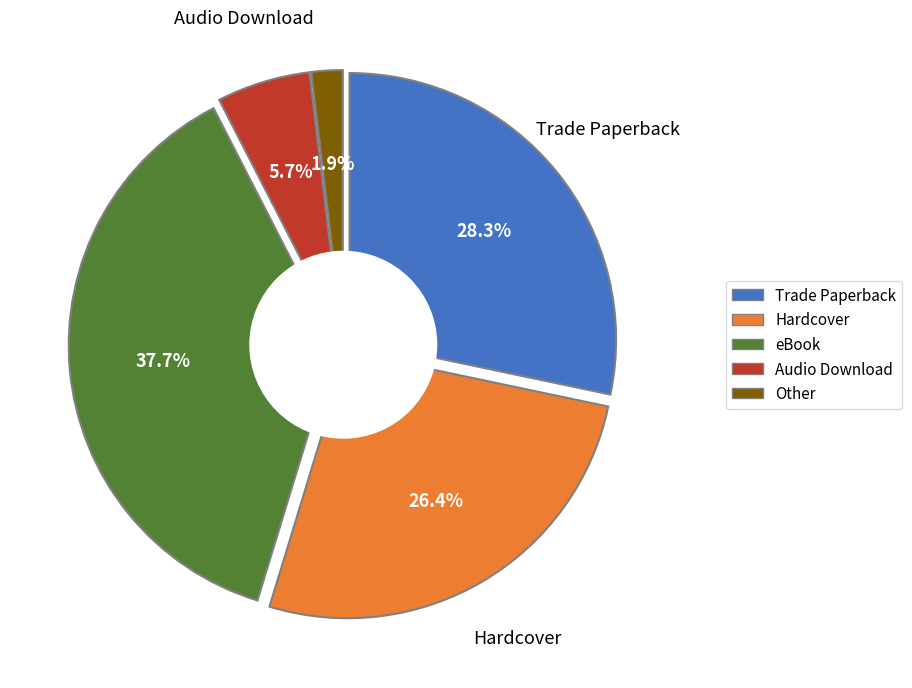

How many slices are in this pie chart?

5